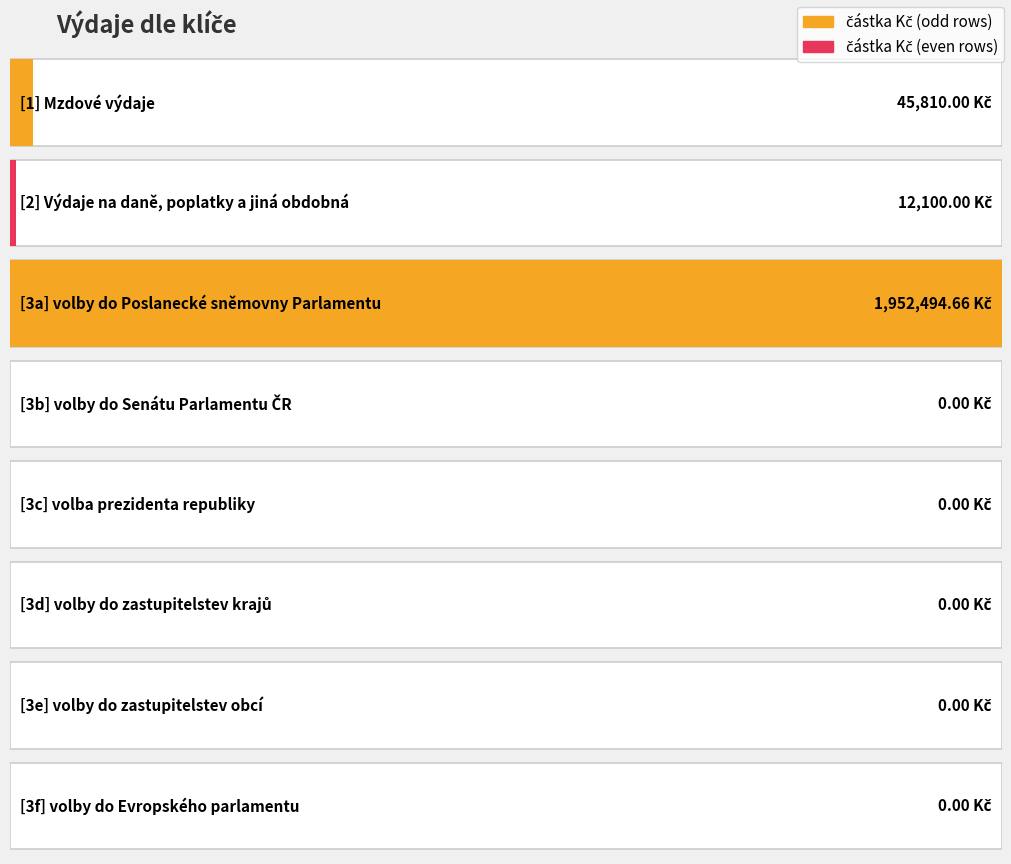

How many positive values are there?

3